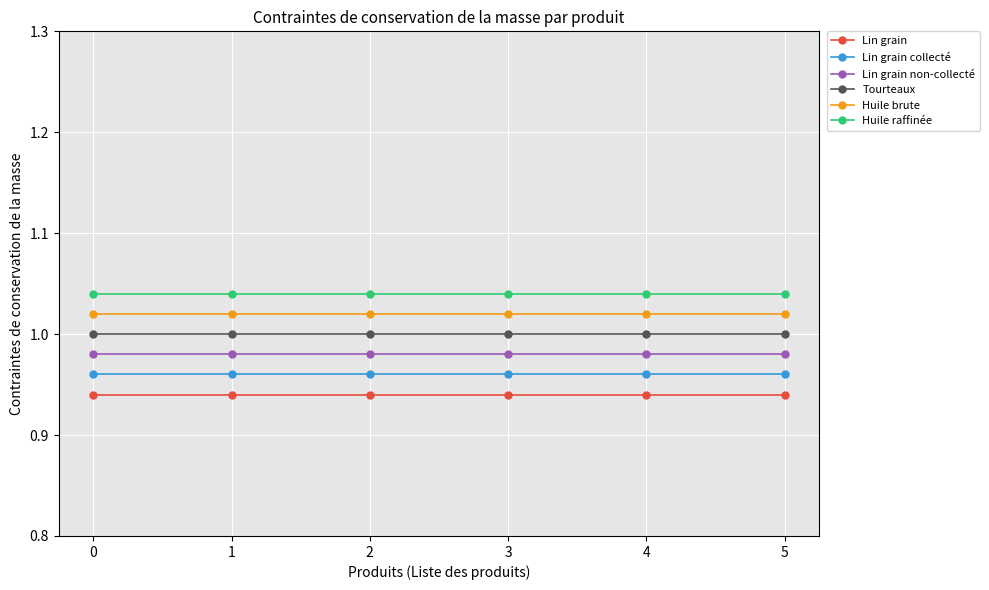

List the series in order of their overall mean, lowest first.

Lin grain, Lin grain collecté, Lin grain non-collecté, Tourteaux, Huile brute, Huile raffinée